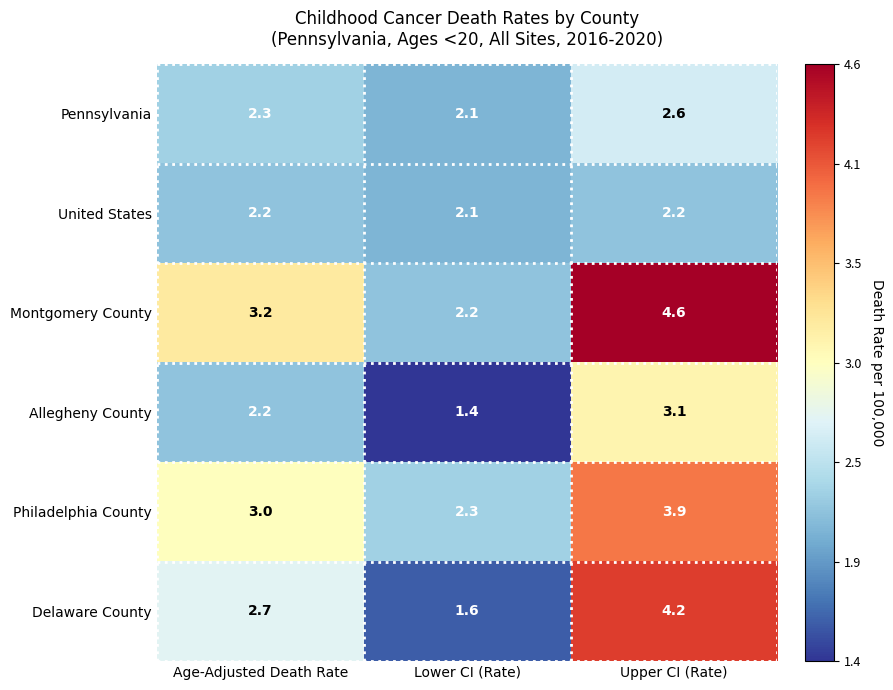

How many distinct data groups are displayed?

6